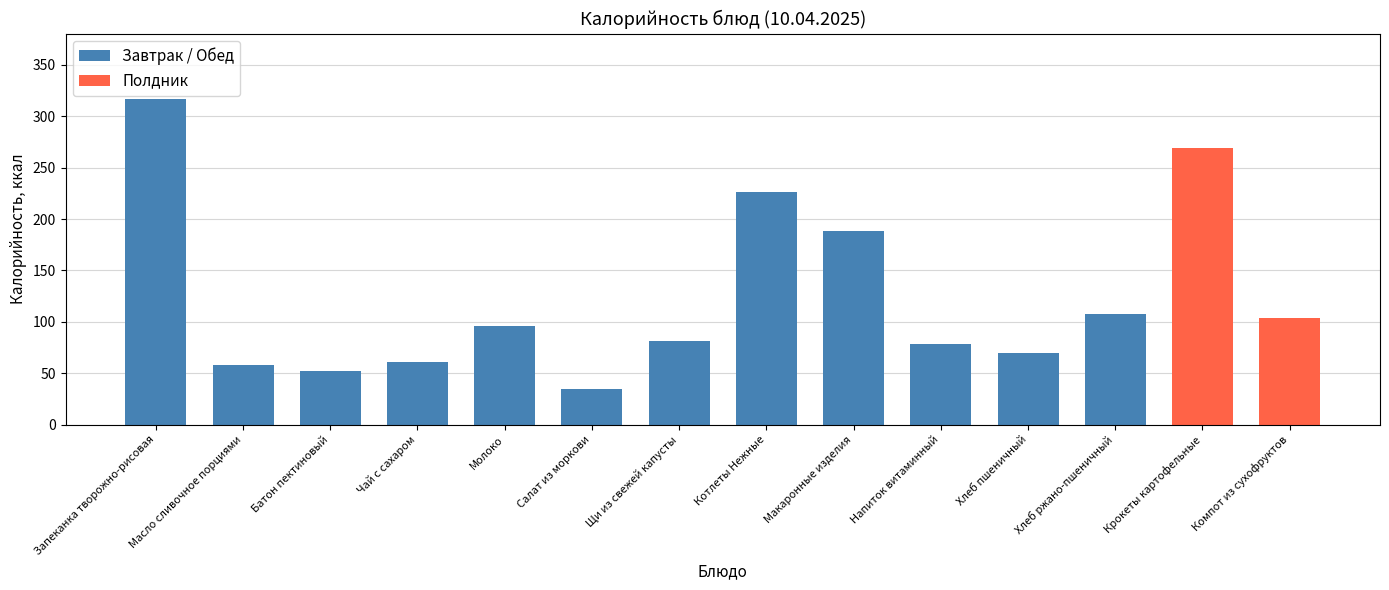

Where does the data first go above 96?

Запеканка творожно-рисовая